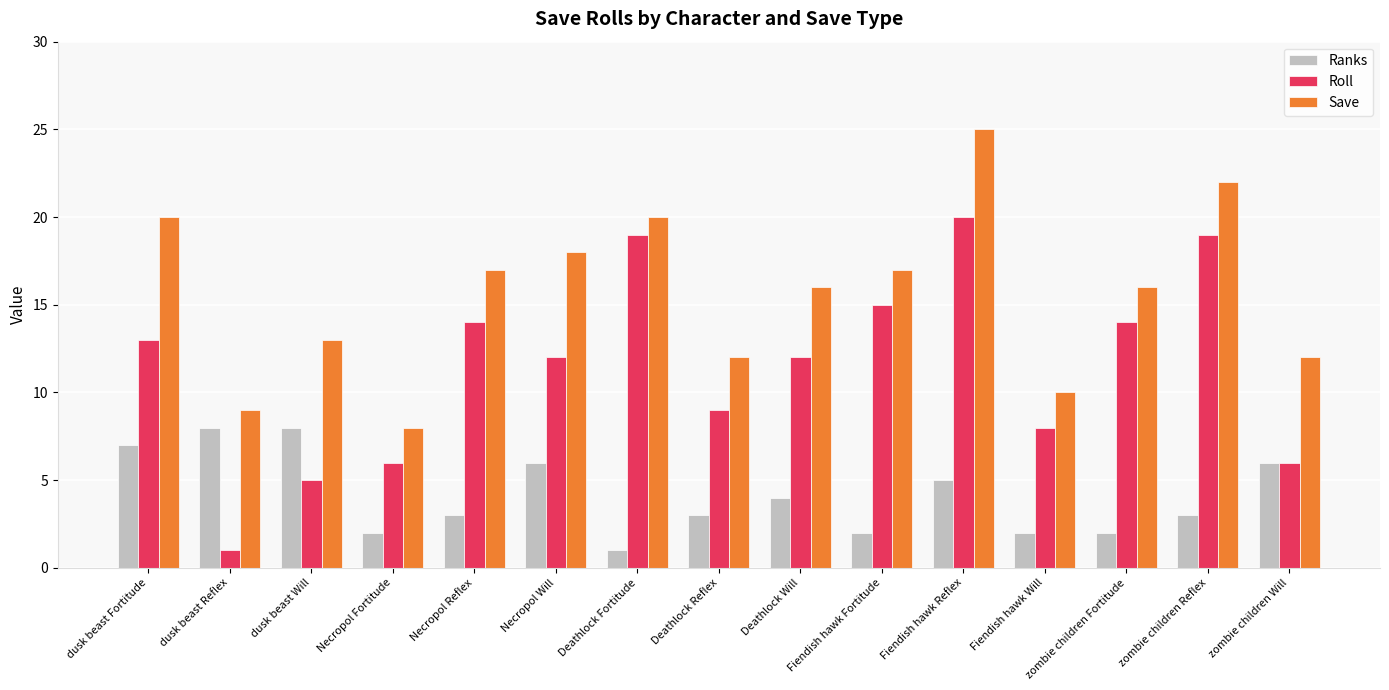

What is the average value of the Save series?

16